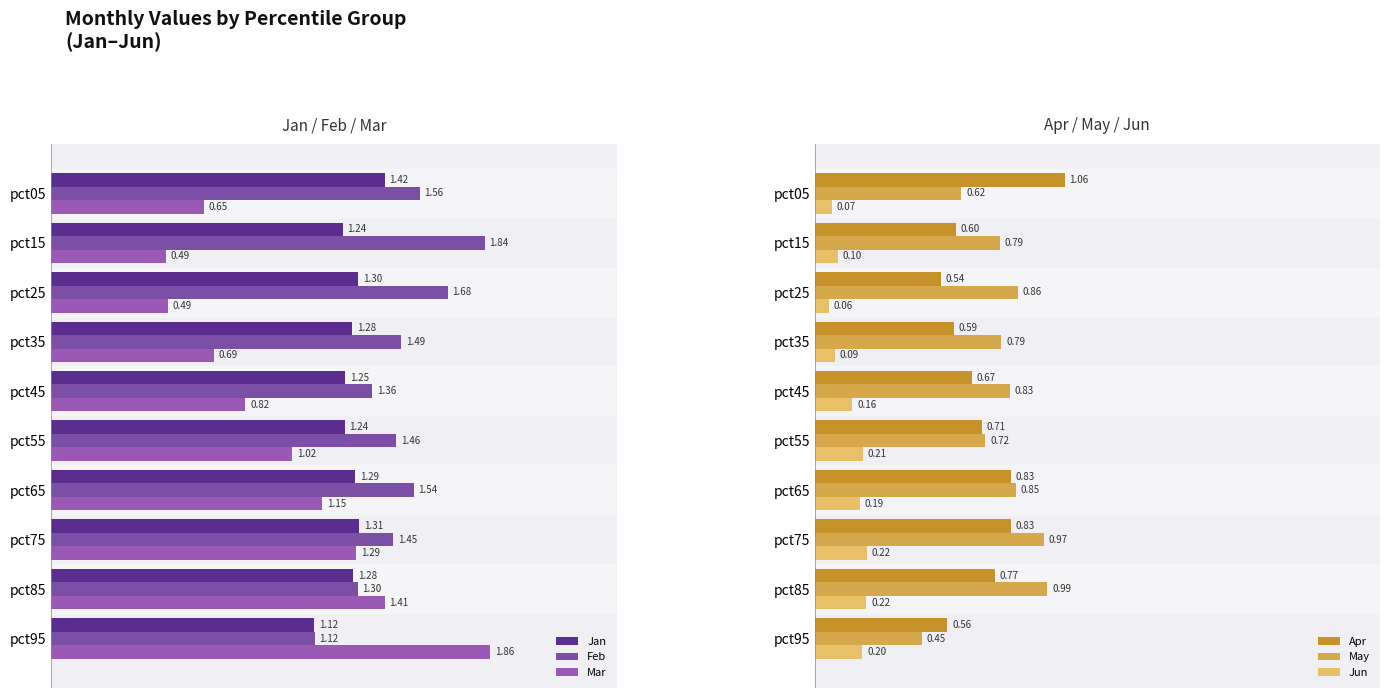

How many bars are there in total?

60